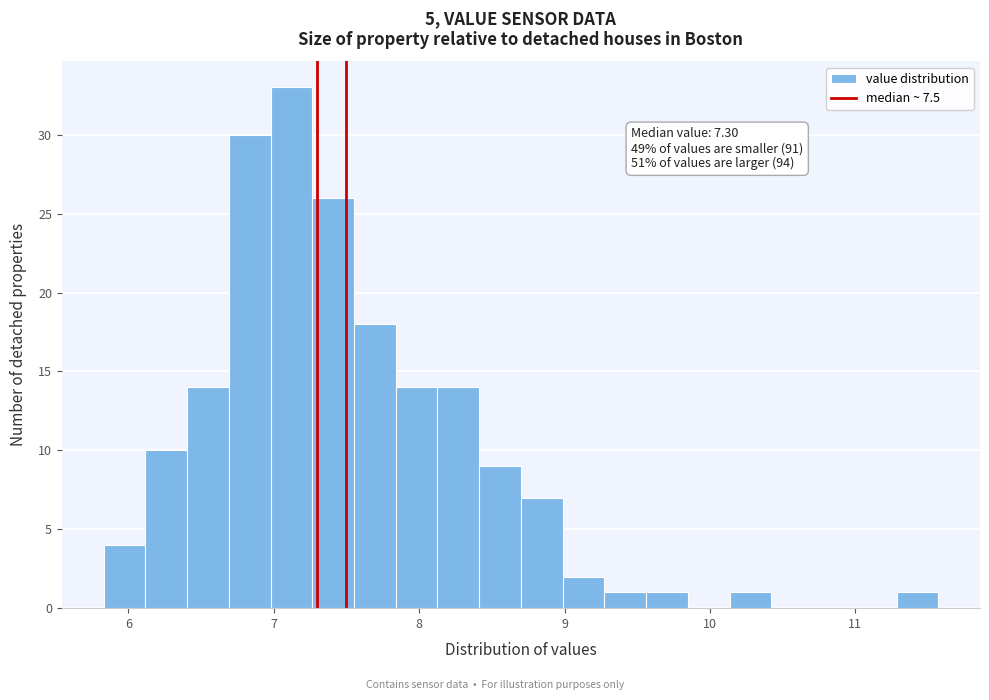

Read against the x-axis, roughly where is the centre of the tallest bar?

7.1